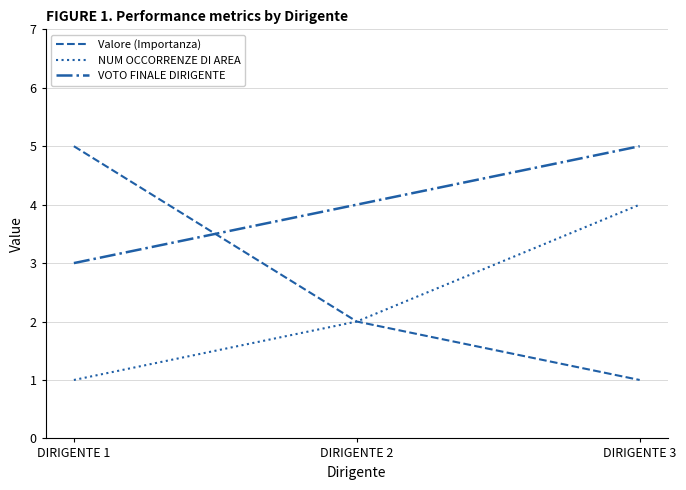

Is the value of Valore (Importanza) at DIRIGENTE 1 greater than the value of NUM OCCORRENZE DI AREA at DIRIGENTE 1?

Yes